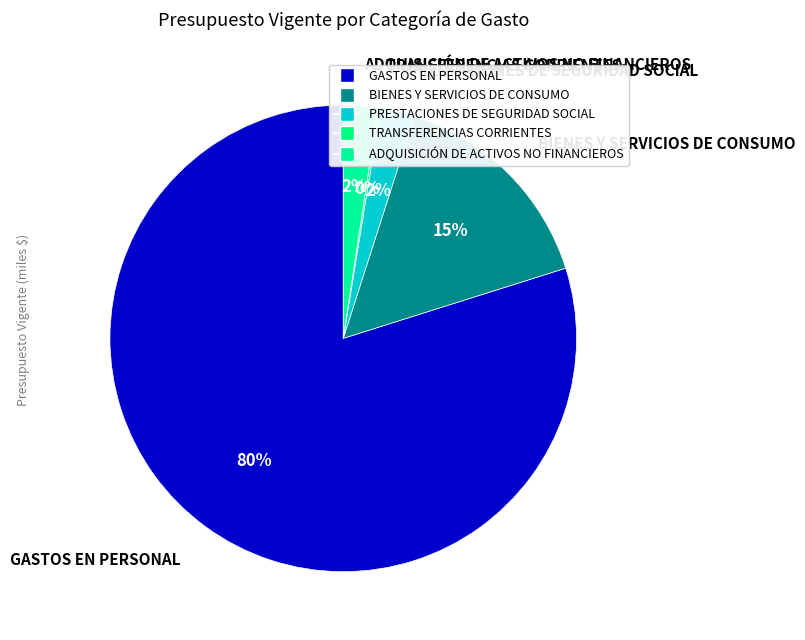

What percentage is the ADQUISICIÓN DE ACTIVOS NO FINANCIEROS slice, to the nearest percent?

2%